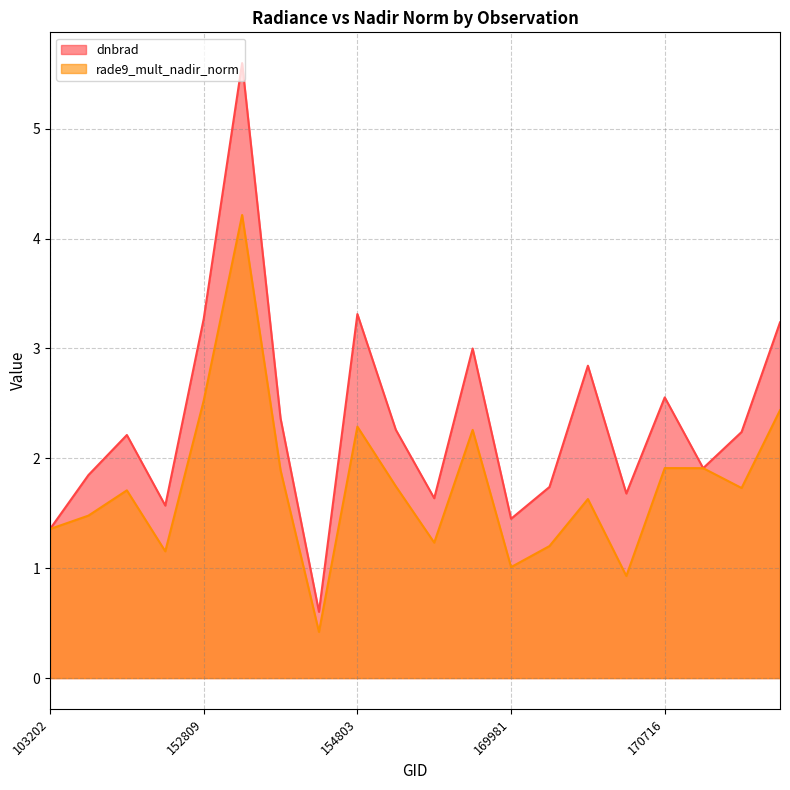

After their last crossing, which series has the higher values: rade9_mult_nadir_norm or dnbrad?

dnbrad